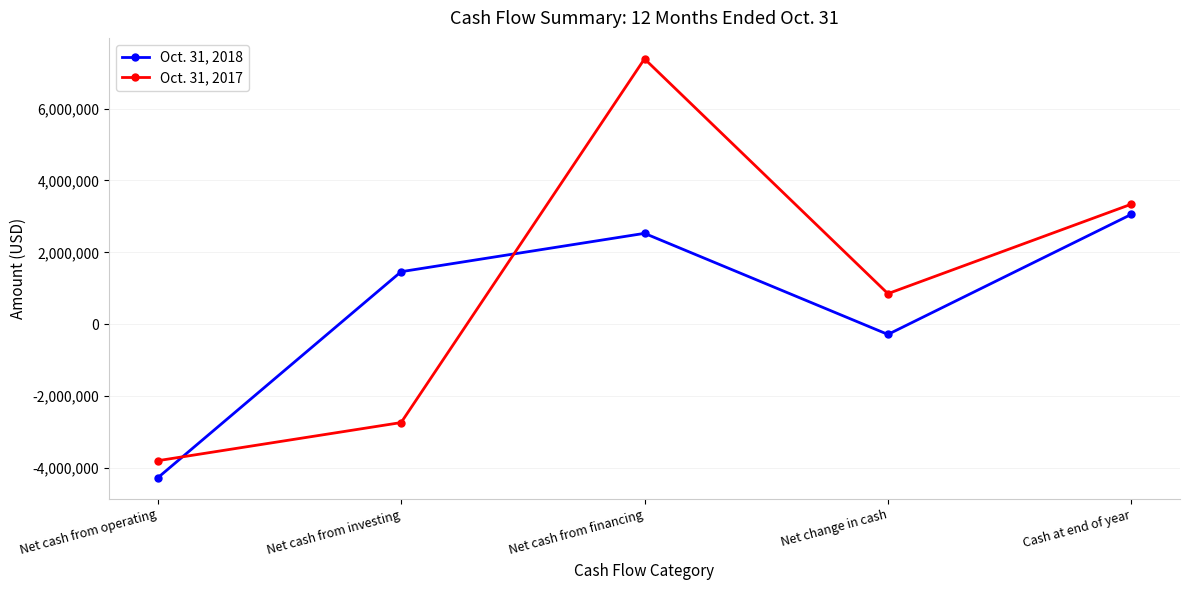

Which series has the widest spread of values?

Oct. 31, 2017